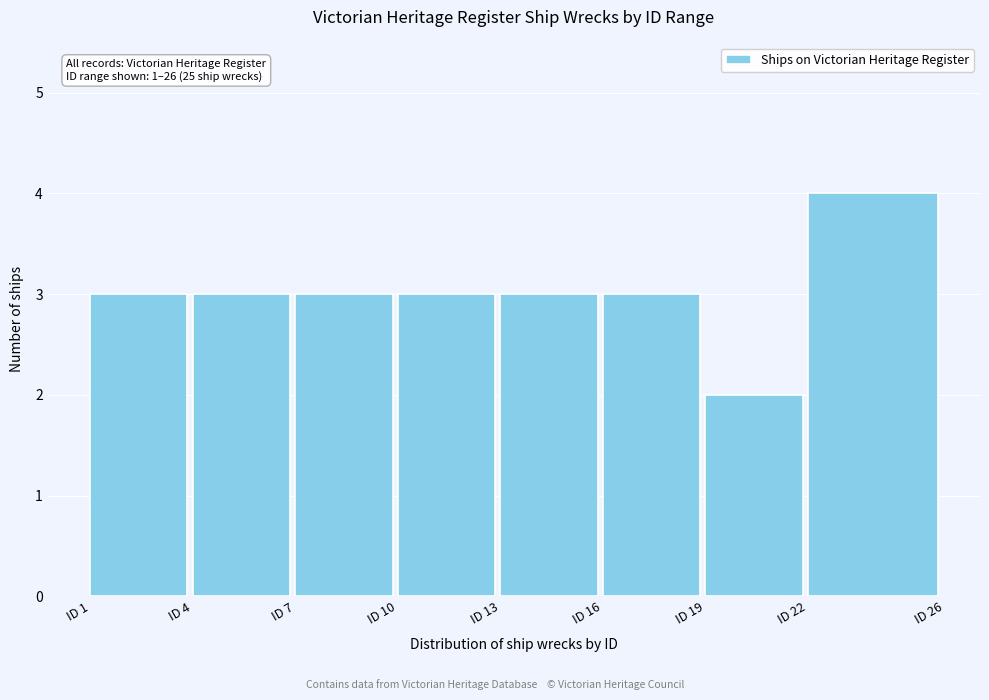

Reading right to left, what are all the values shown in this chart?

ID 22=4	ID 19=2	ID 16=3	ID 13=3	ID 10=3	ID 7=3	ID 4=3	ID 1=3